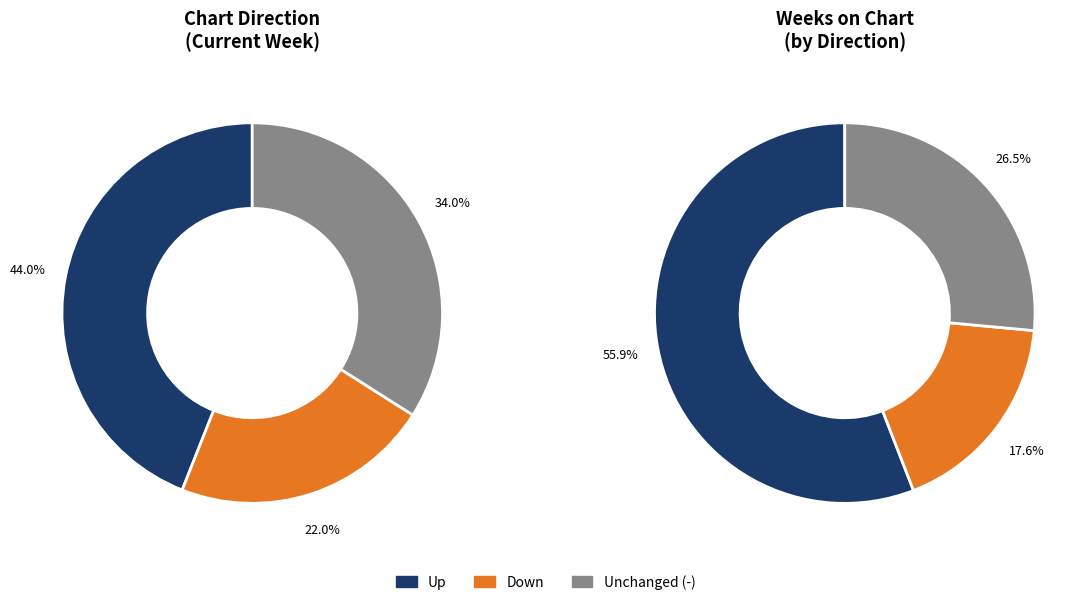

Between - and down, which is larger?

-